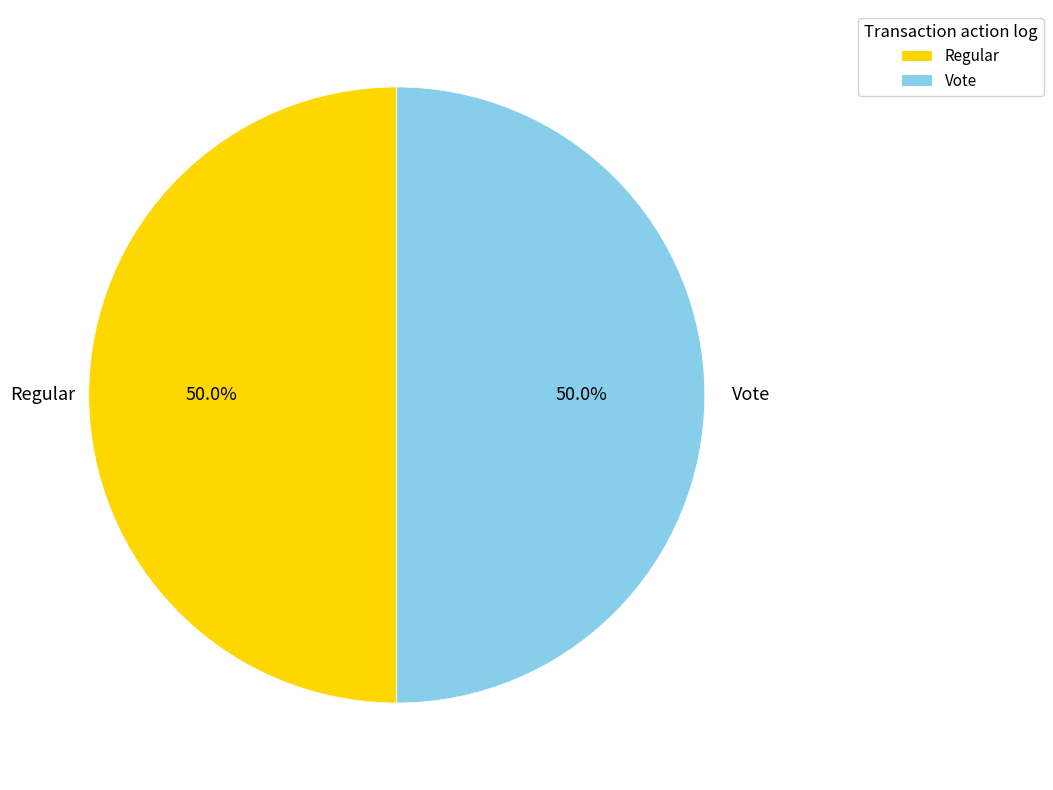

How many segments does this pie chart have?

2